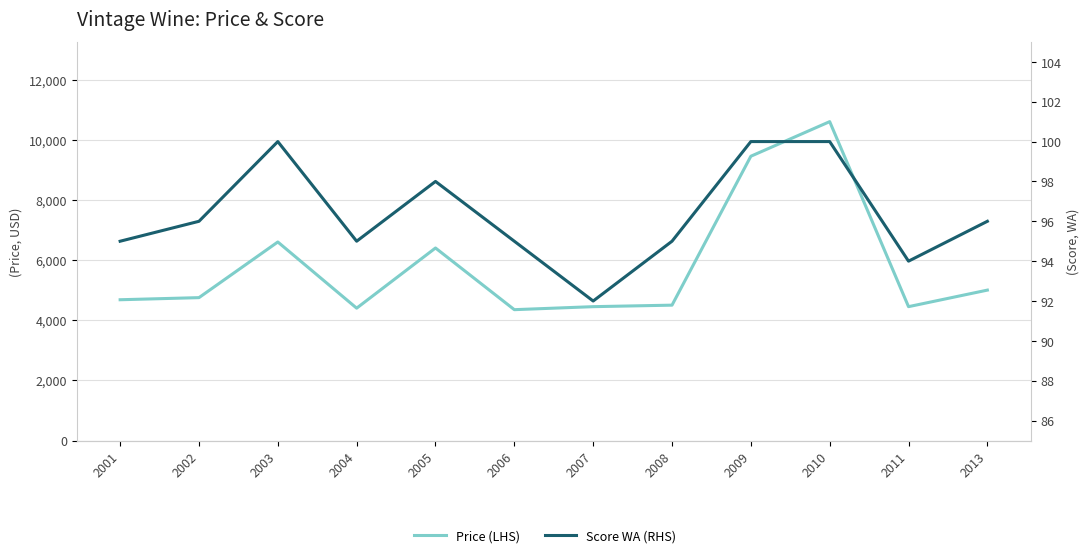

How many distinct data groups are displayed?

2